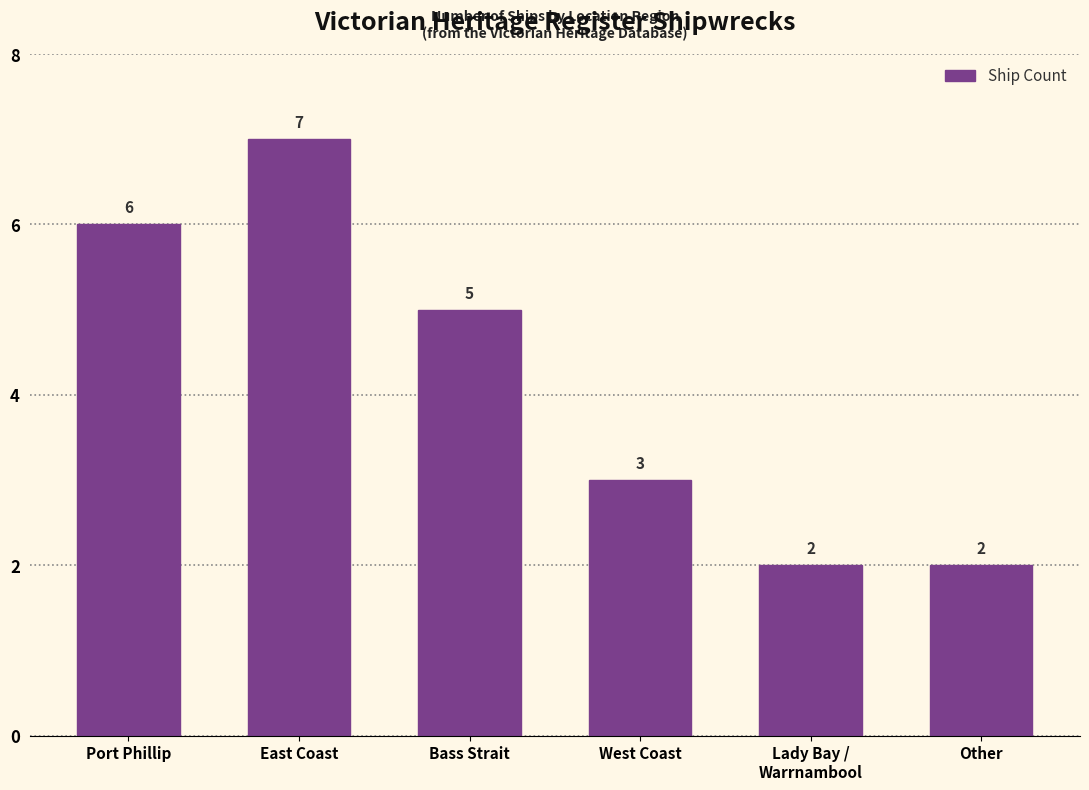

Reading left to right, list all the values displayed in this chart.

6	7	5	3	2	2